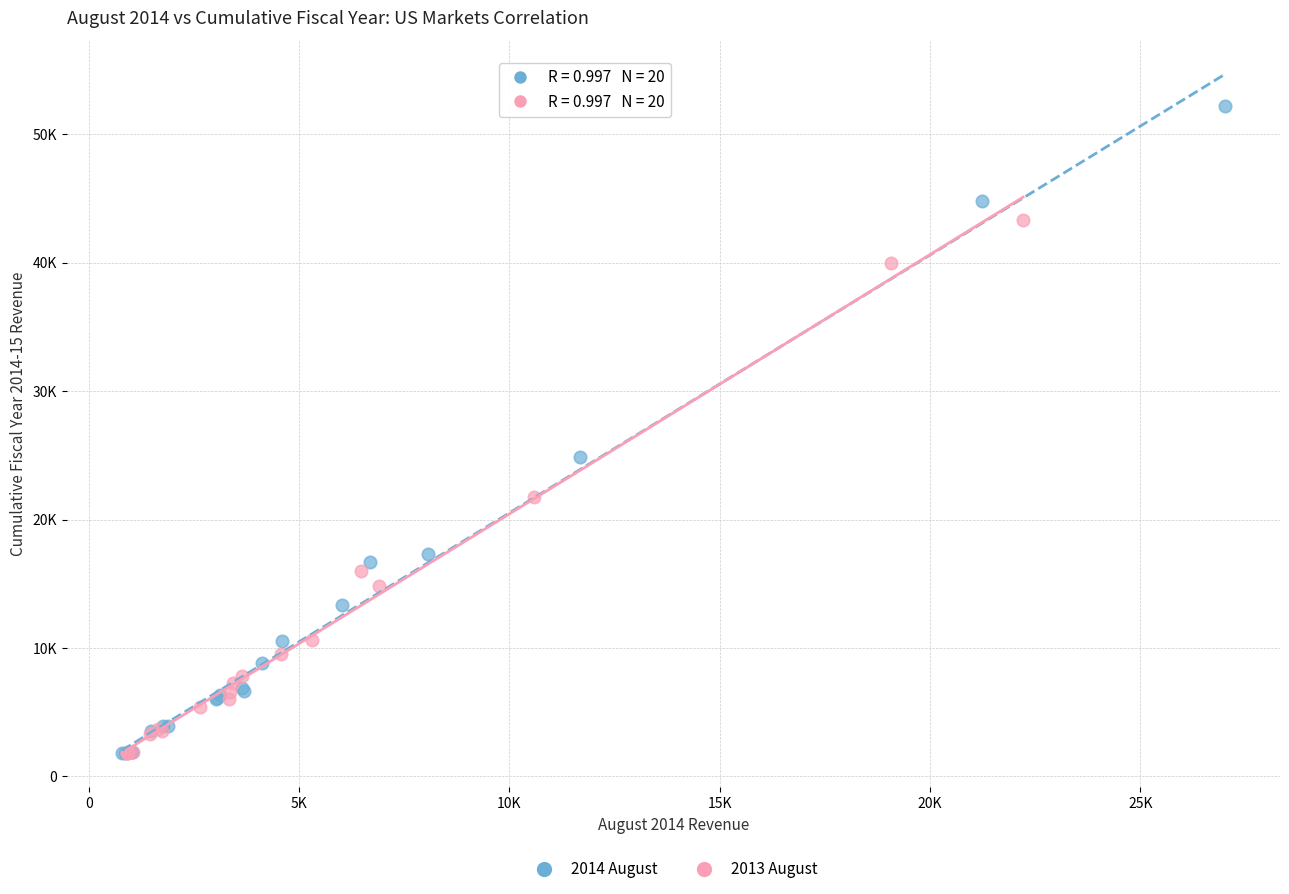

What are all the series names shown in the legend?

2014 August, 2013 August